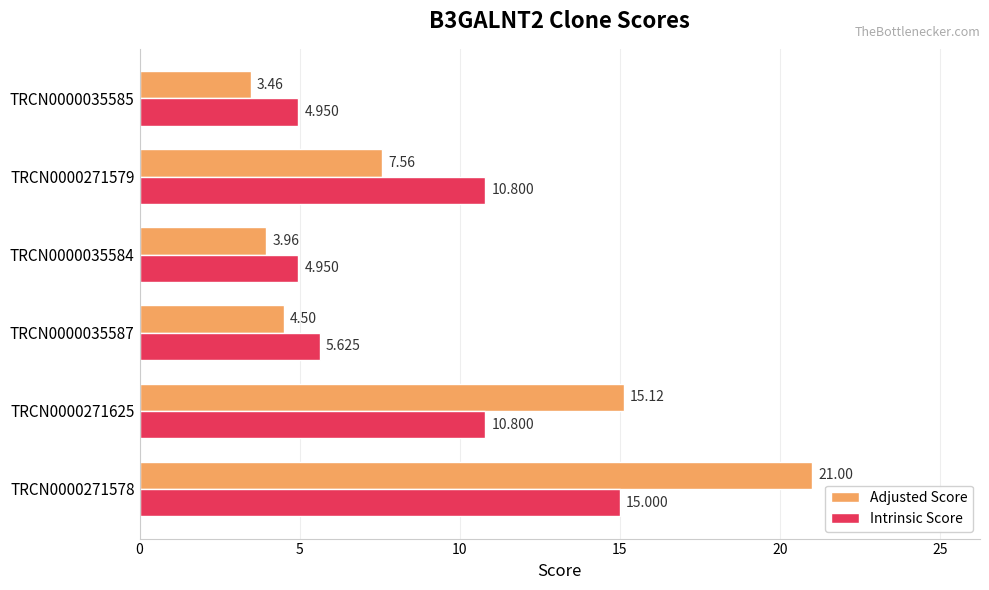

Which series has the largest range (max minus min)?

Adjusted Score